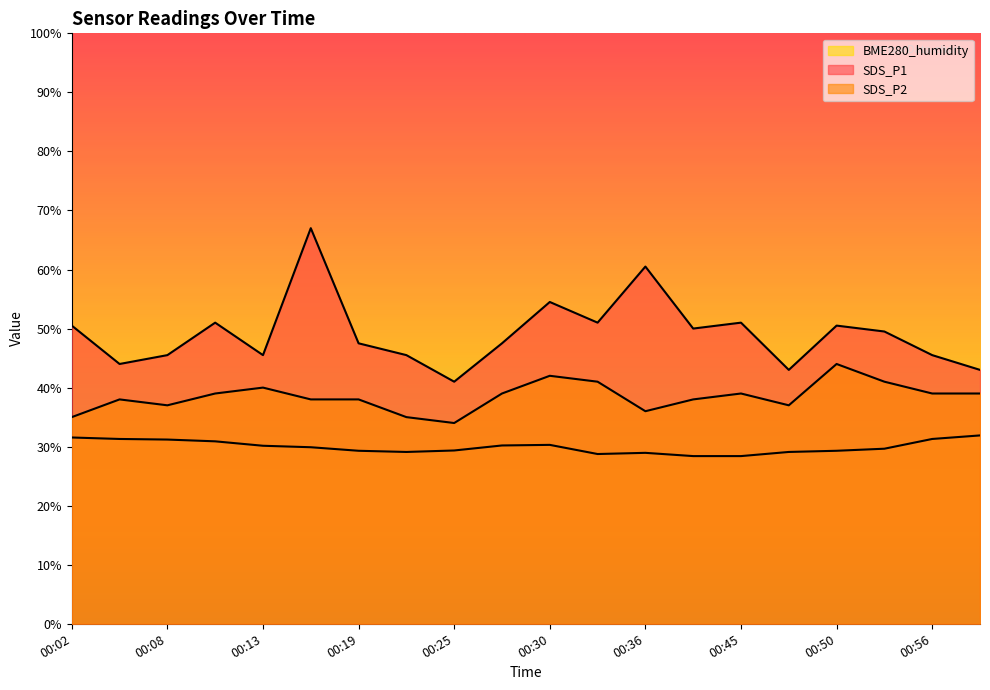

Where does the BME280_humidity series first go above 29?

00:02